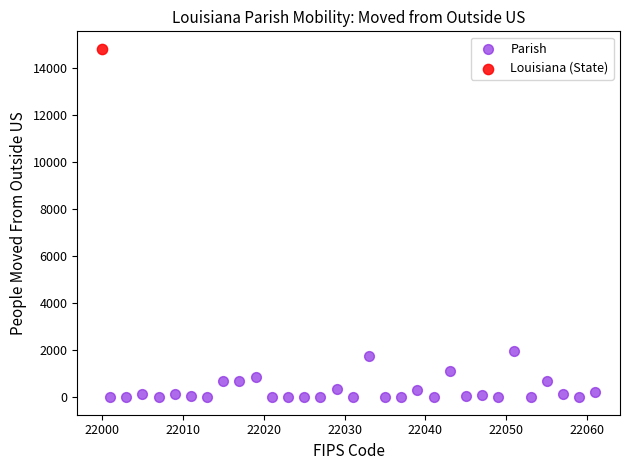

What are all the series names shown in the legend?

Parish, Louisiana (State)